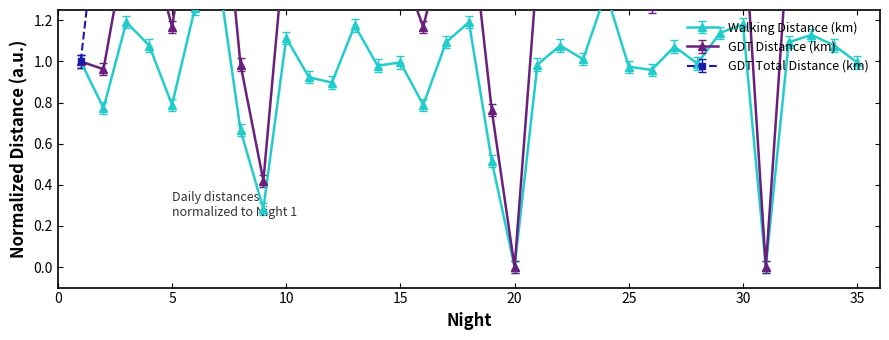

Does the chart have visible grid lines?

No